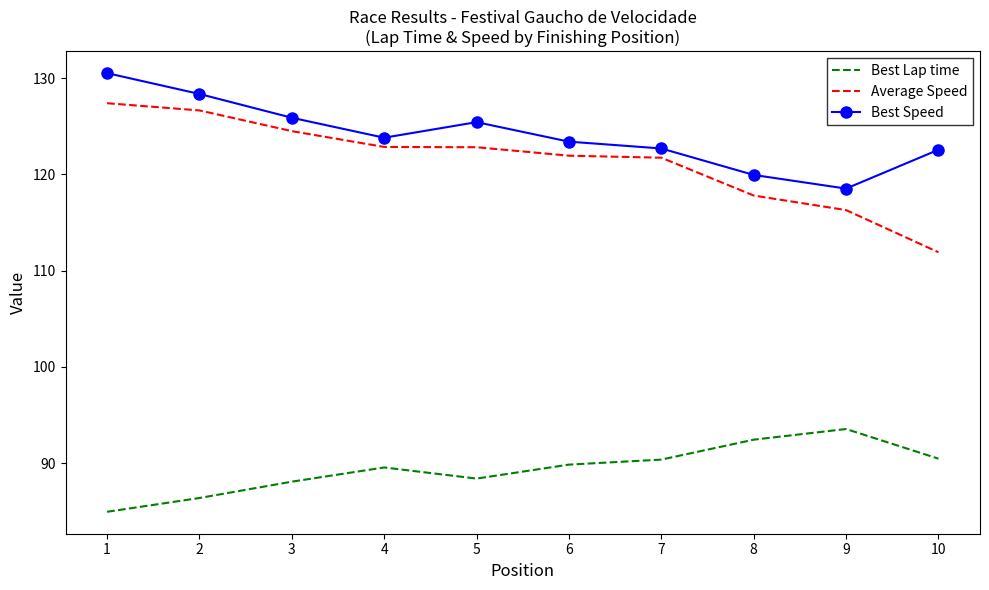

Rank the series at 10 from lowest to highest value.

Best Lap time, Average Speed, Best Speed